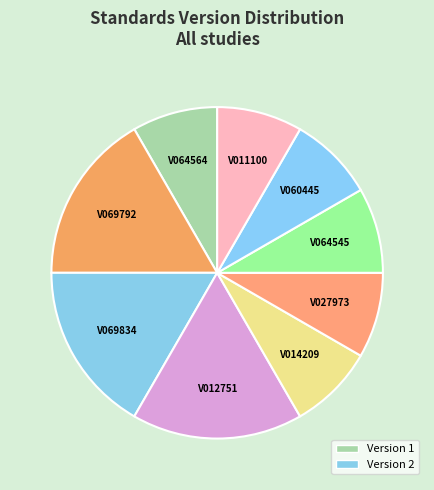

Does any single category account for the majority?

No